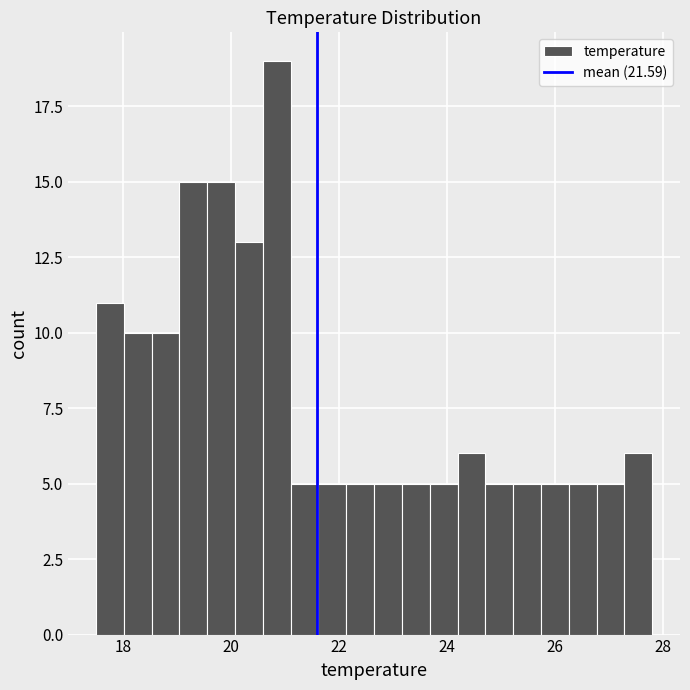

Read against the x-axis, roughly where is the centre of the tallest bar?

20.8